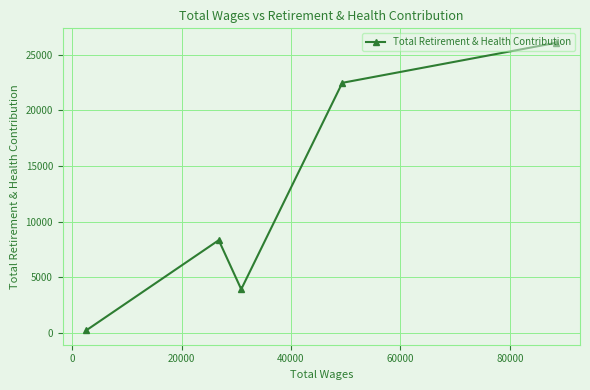

What is the smallest value displayed?

209